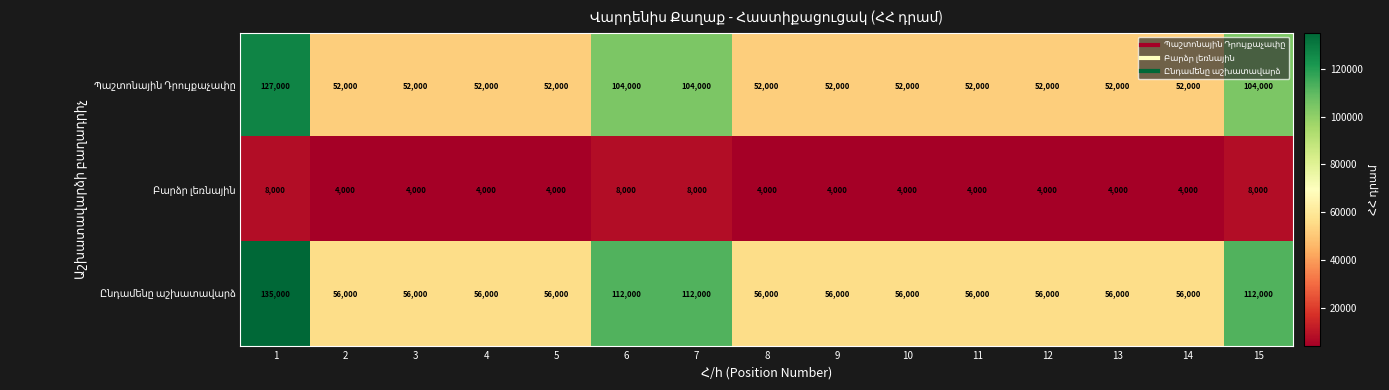

What is the minimum value shown in the chart?

4000